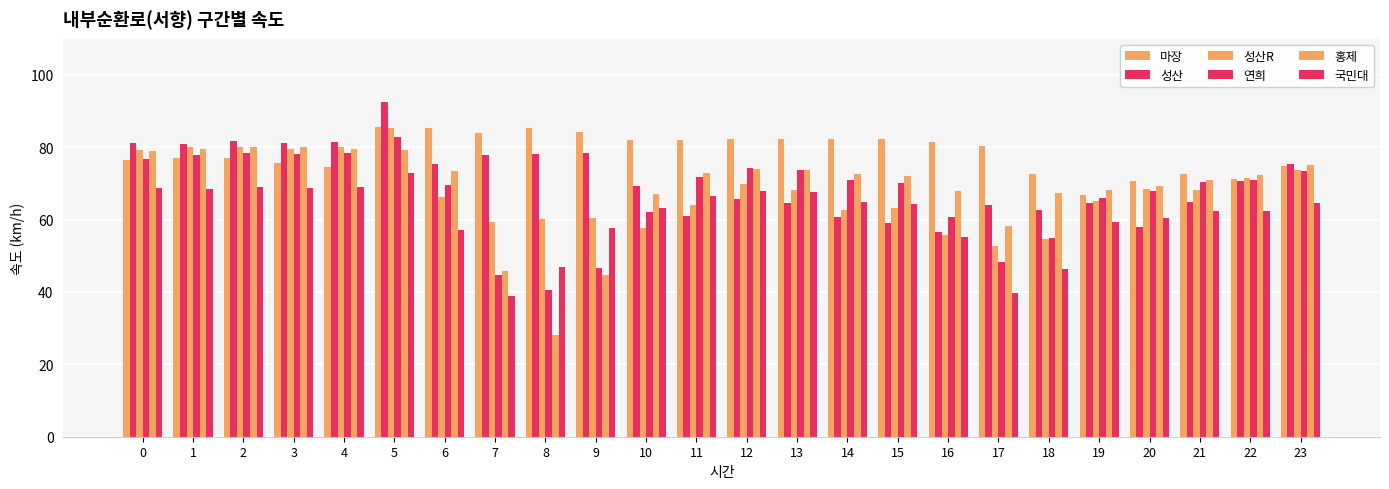

Where is 마장 nearest to the value 76?

3